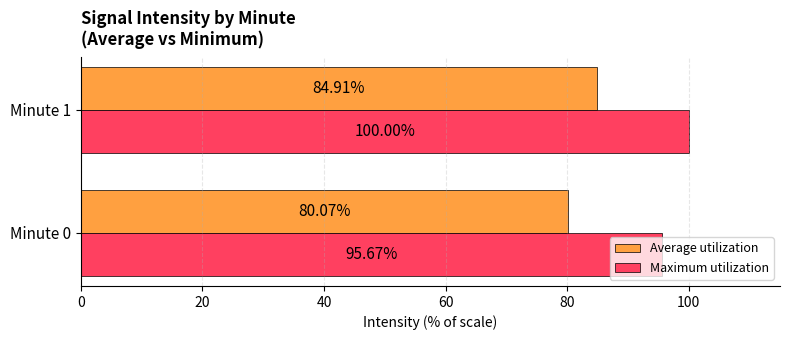

Which series has the largest total across all categories?

Maximum utilization